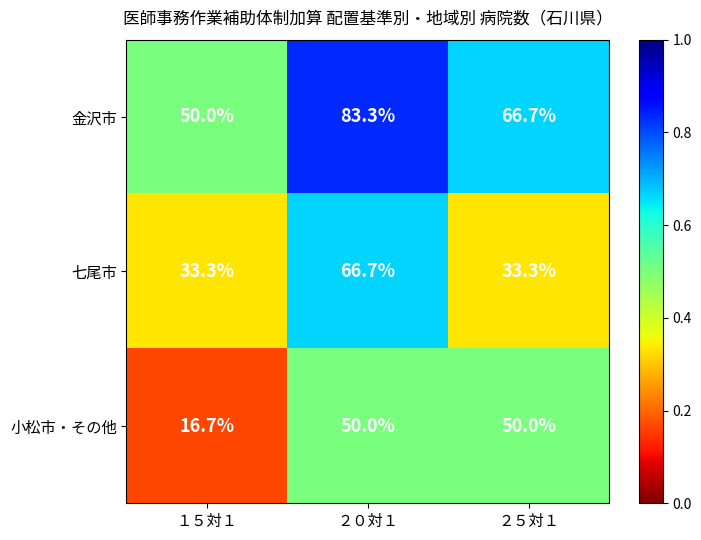

What is the difference between the maximum and minimum values in the 七尾市 series?

33.4